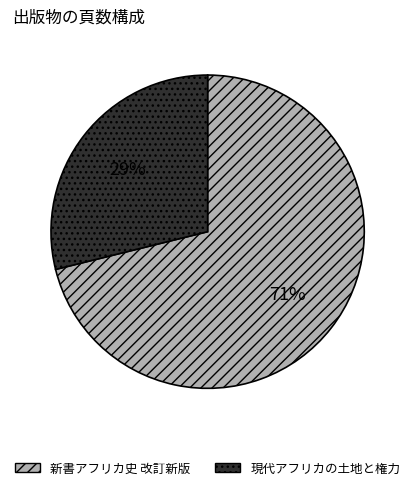

What is the smallest slice in the pie chart?

現代アフリカの土地と権力